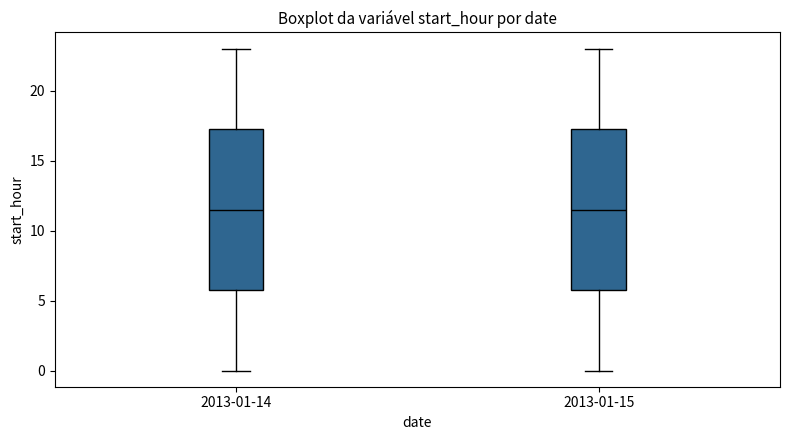

Where does the upper whisker of the box for 2013-01-14 end on the y-axis? The values are not printed on the chart, so give them approximately, as read against the axis.

23.0